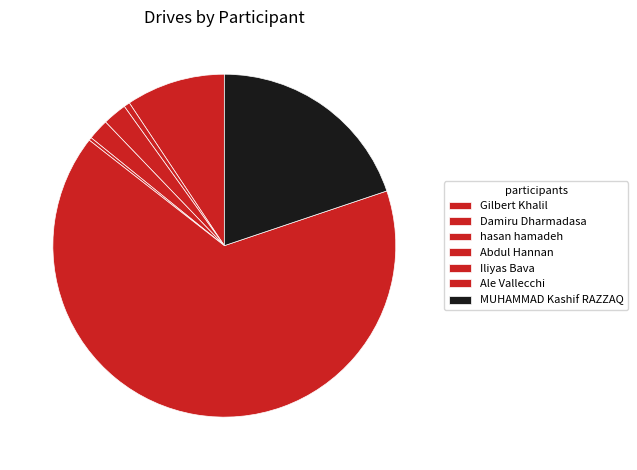

To the nearest percent, what is the average slice percentage?

14%